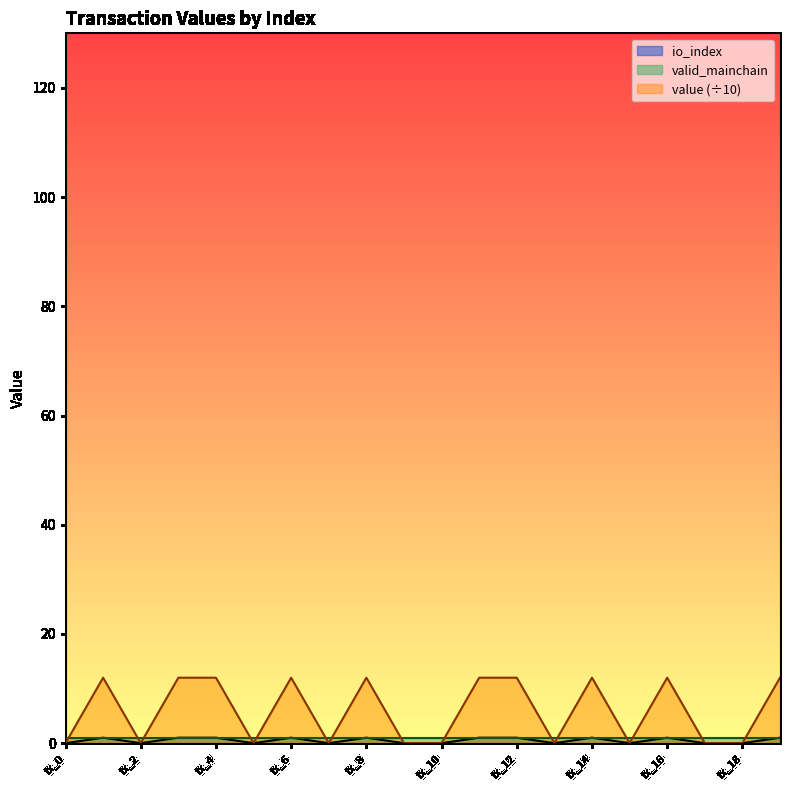

How many categories are shown in the chart?

20